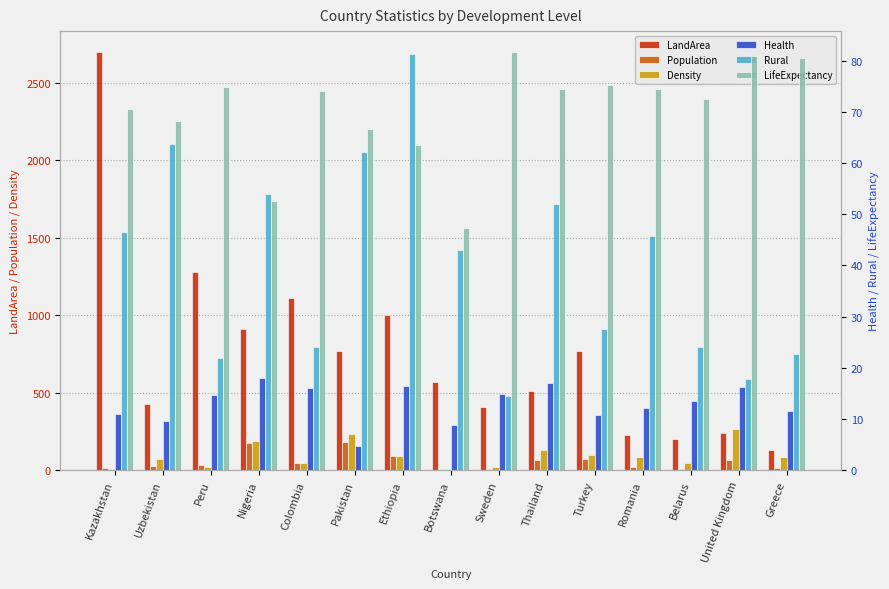

Are the bars horizontal?

No